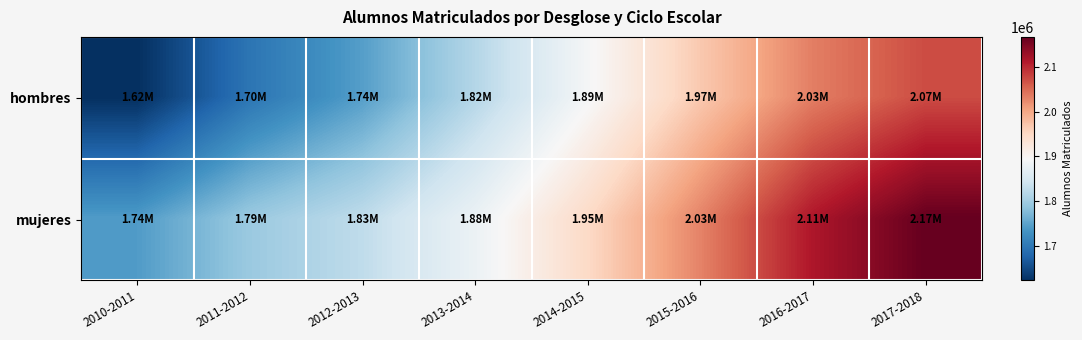

How many categories are shown in the chart?

8